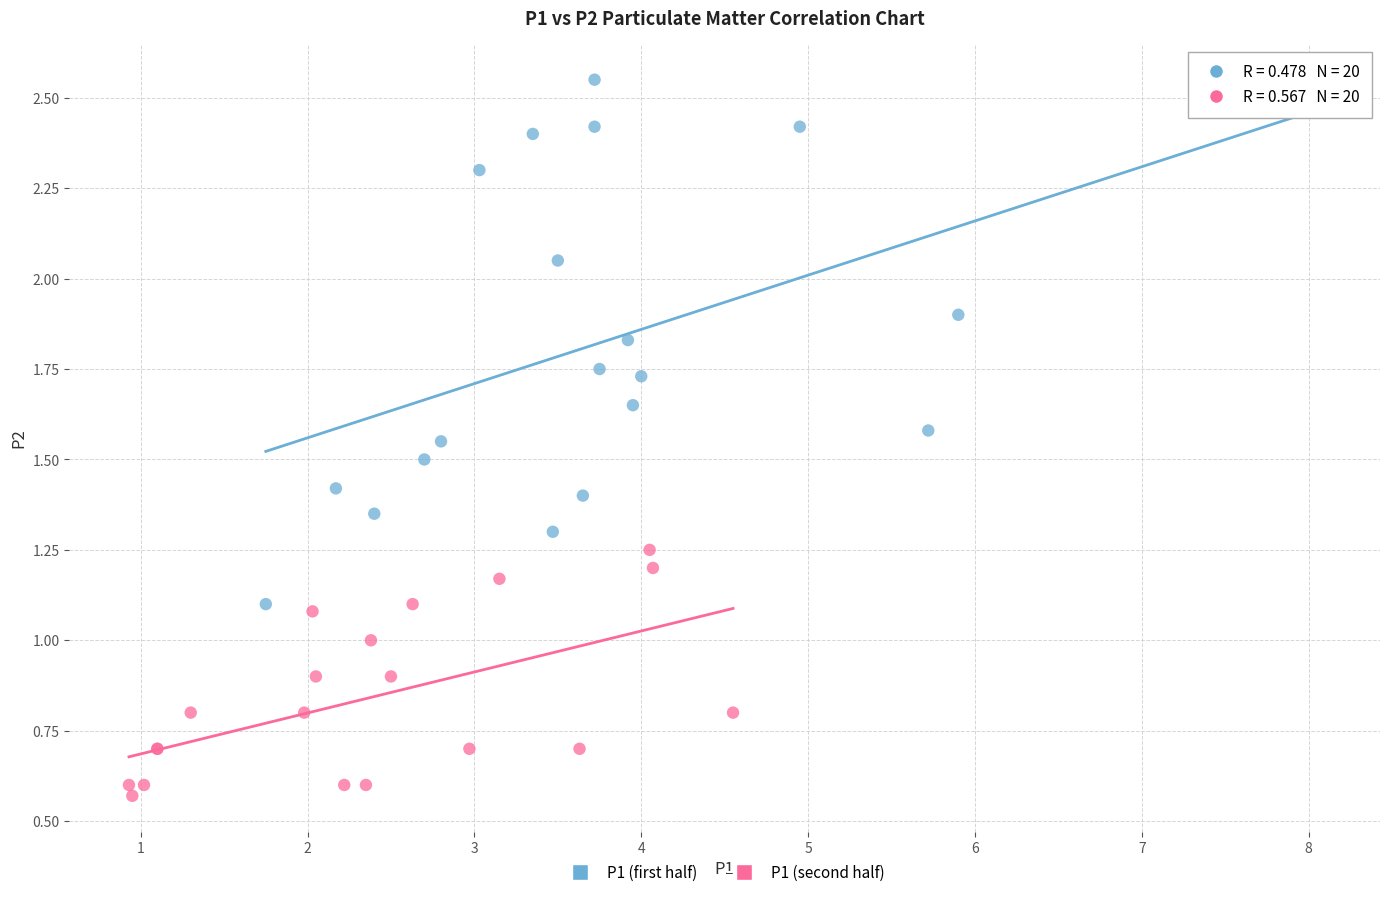

Which series contains the highest Y value?

P1 (first half)